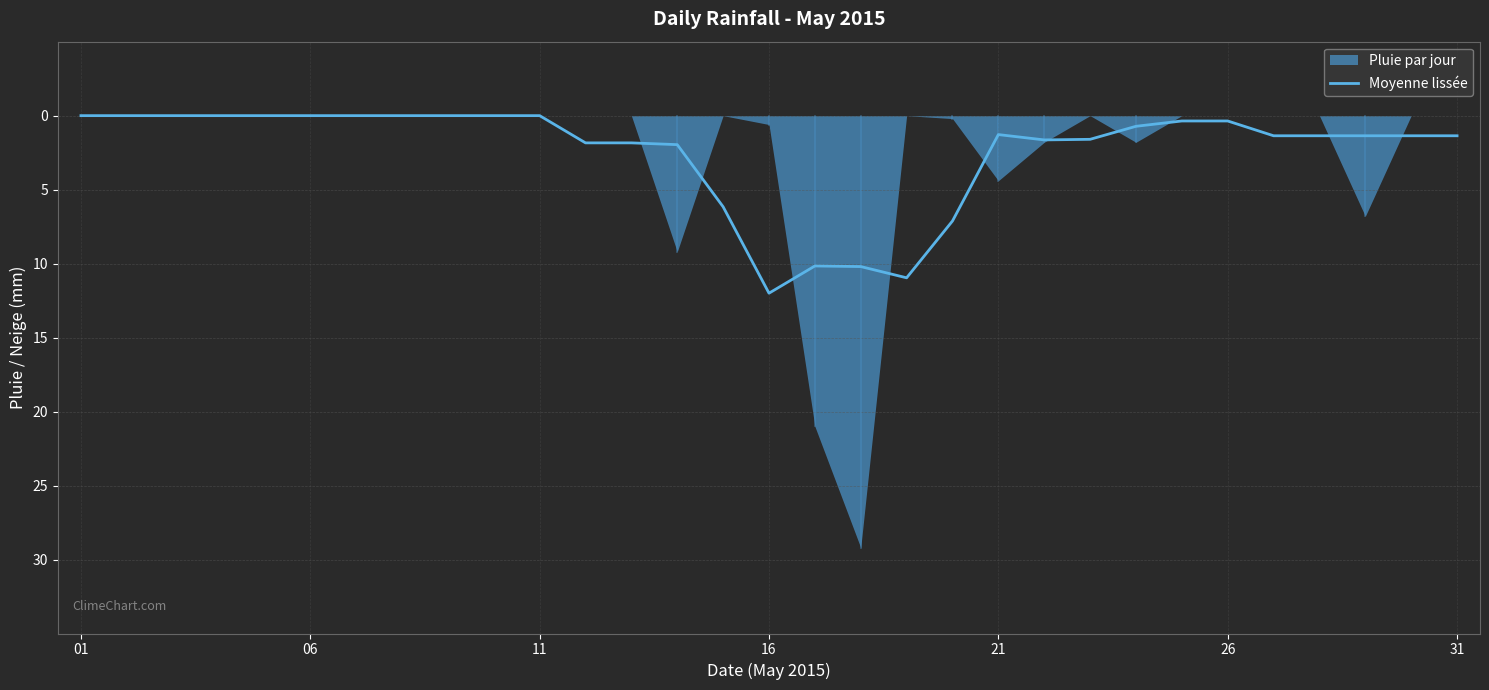

True or false: there are more than 0 points higher than both neighbors.

True